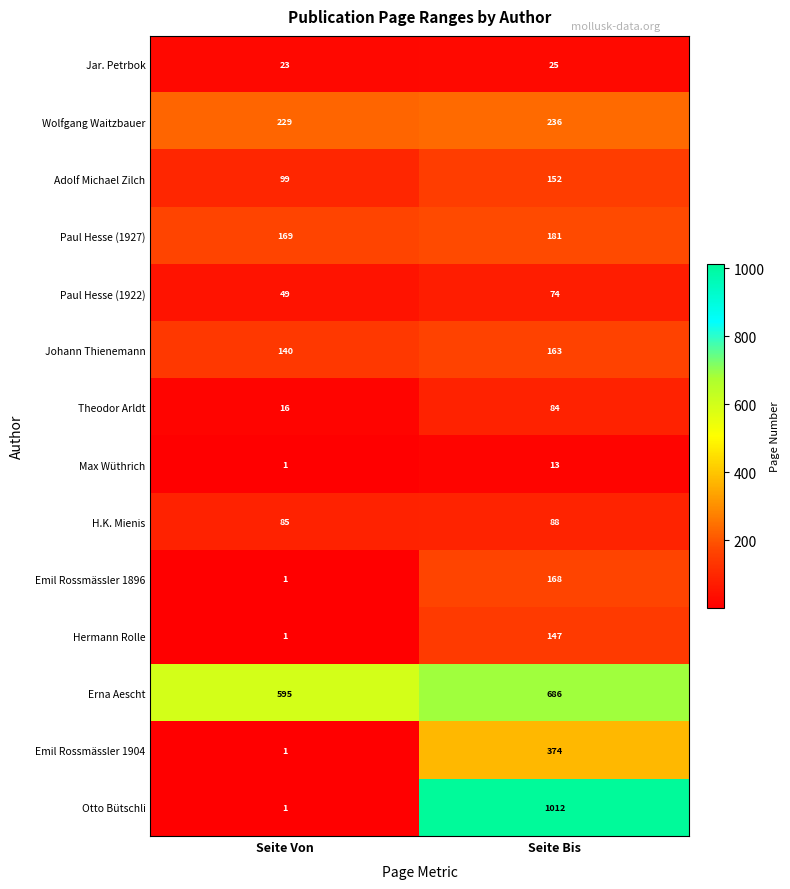

The Wolfgang Waitzbauer series shows 129 at Seite Bis. True or false?

False